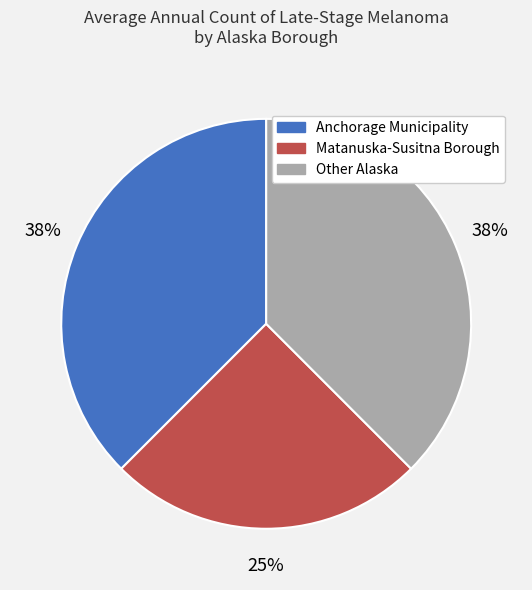

Which category has the smallest portion of the pie?

Matanuska-Susitna Borough